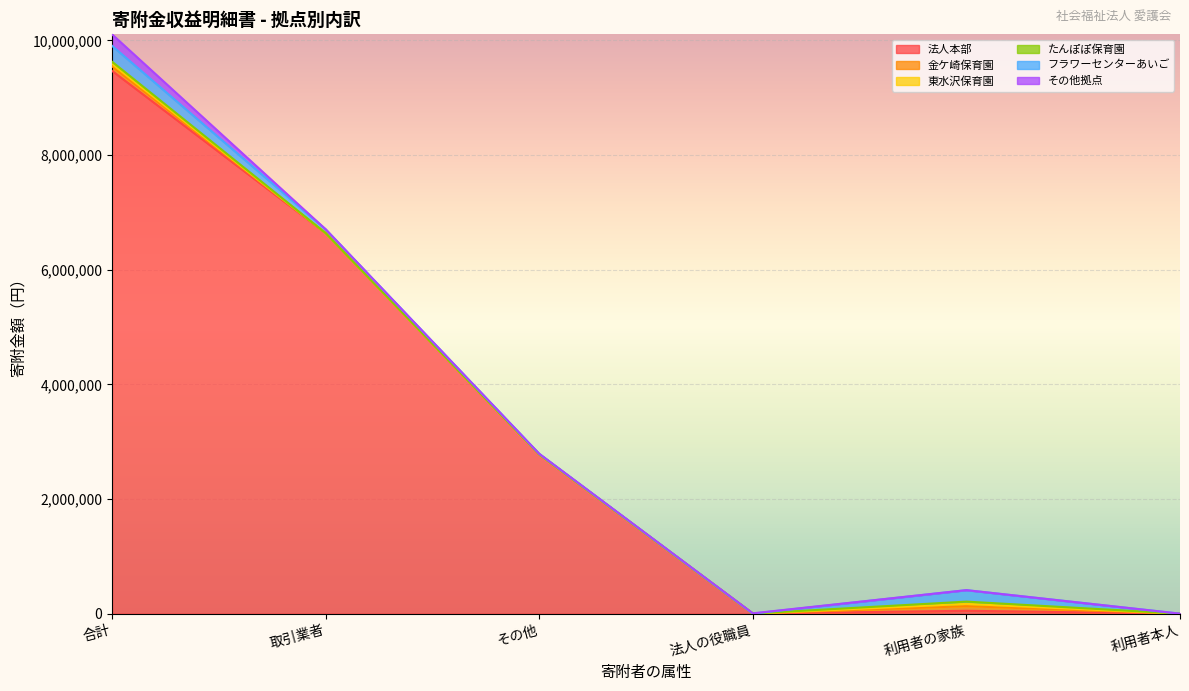

What is the difference between the highest and lowest values at その他?

2778478